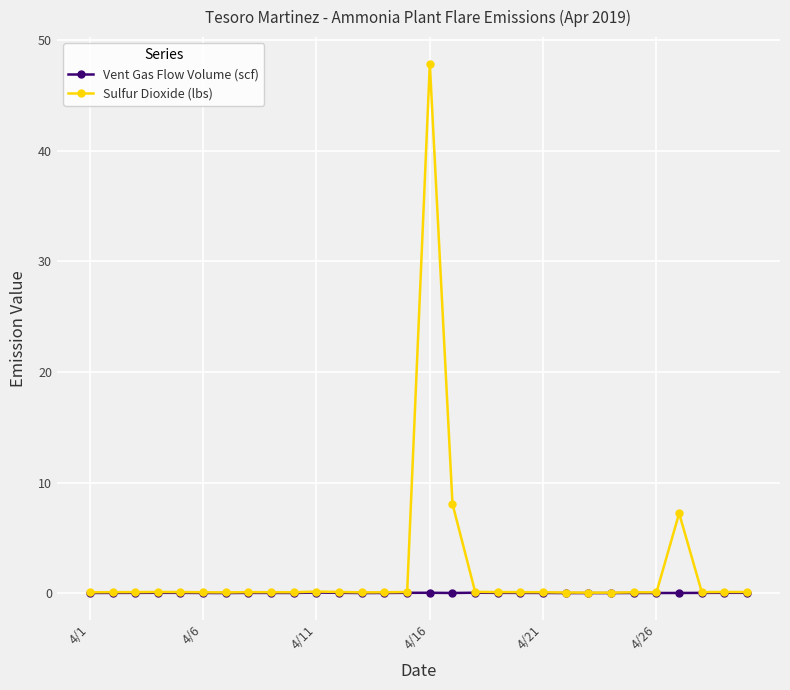

Which series has the largest range (max minus min)?

Sulfur Dioxide (lbs)